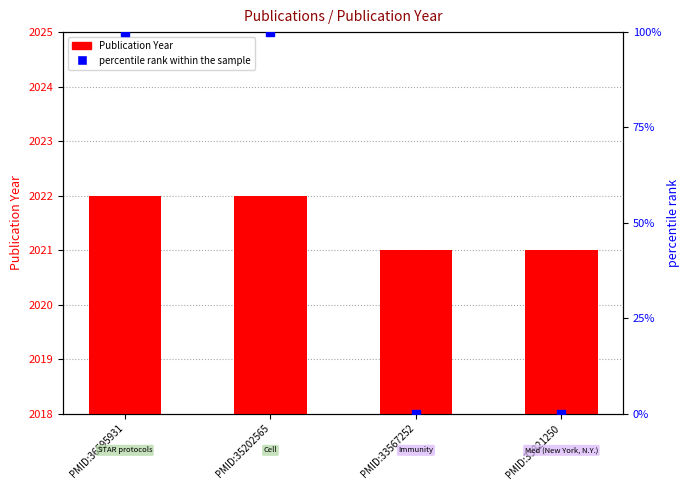

Which series contains the lowest Y value?

percentile rank within the sample